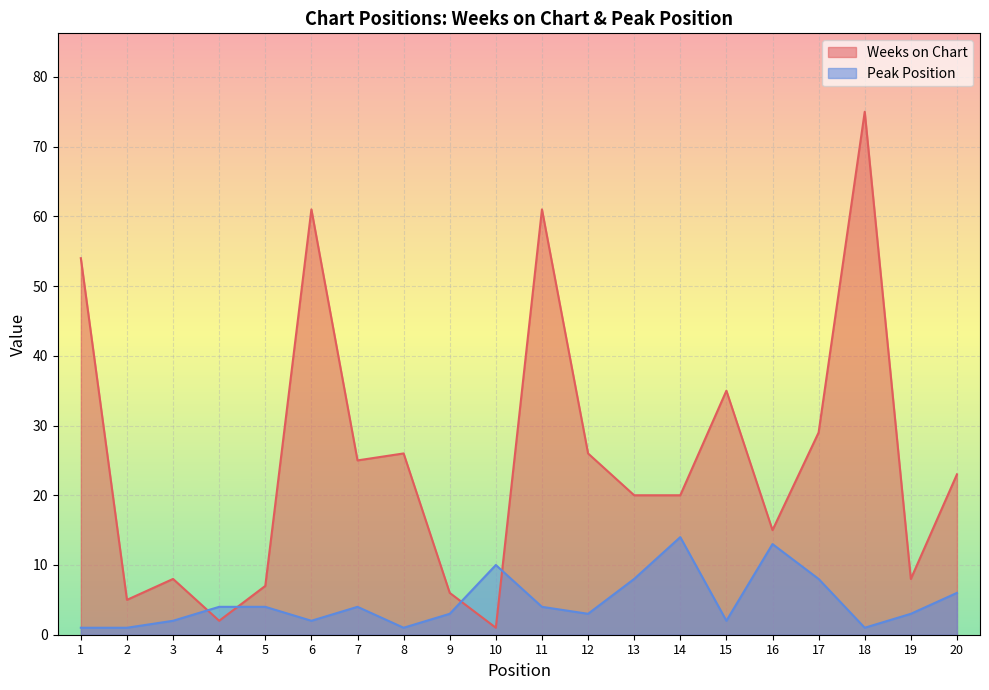

Reading left to right, extract all data points from this chart.

Weeks on Chart: 1=54	2=5	3=8	4=2	5=7	6=61	7=25	8=26	9=6	10=1	11=61	12=26	13=20	14=20	15=35	16=15	17=29	18=75	19=8	20=23
Peak Position: 1=1	2=1	3=2	4=4	5=4	6=2	7=4	8=1	9=3	10=10	11=4	12=3	13=8	14=14	15=2	16=13	17=8	18=1	19=3	20=6